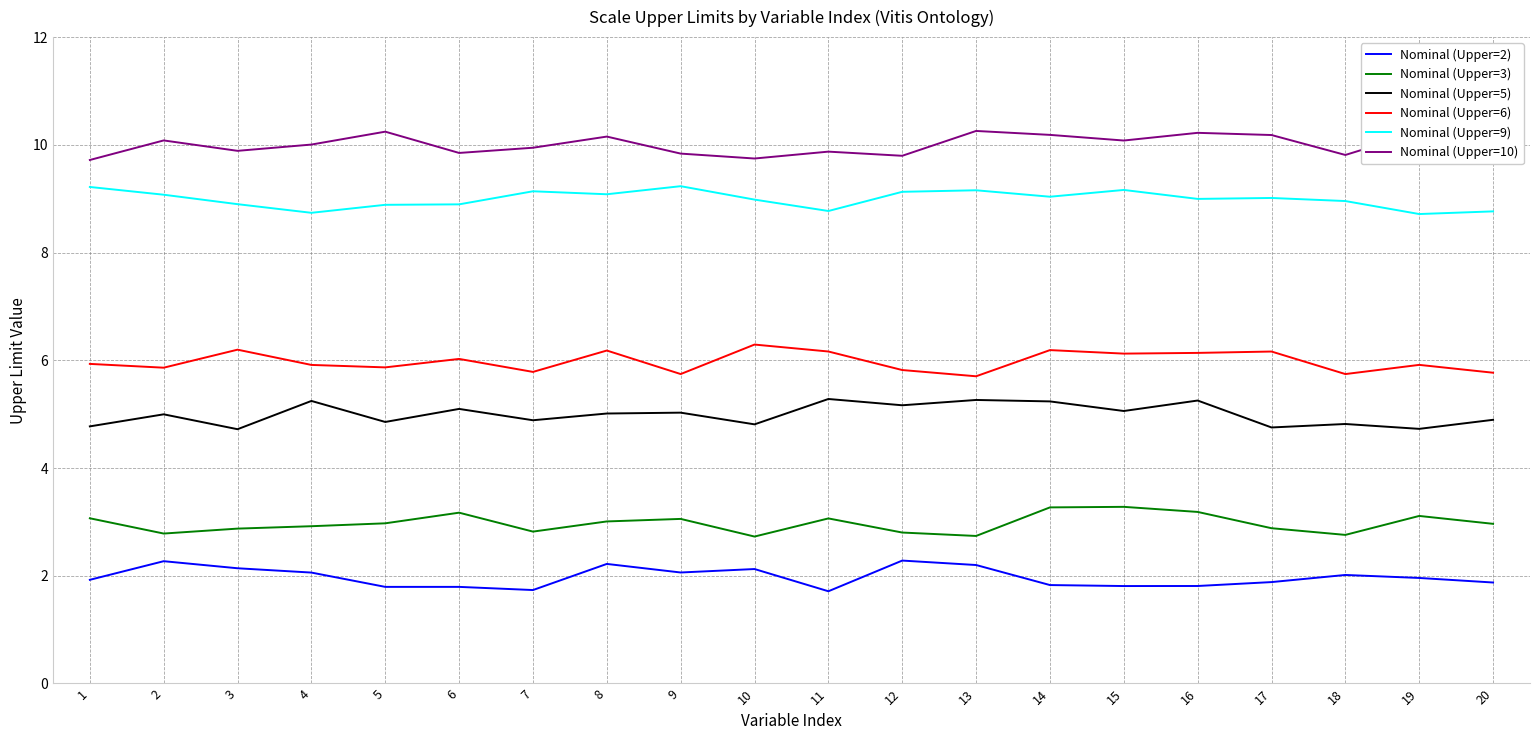

At which label does Nominal (Upper=9) first exceed 9?

1